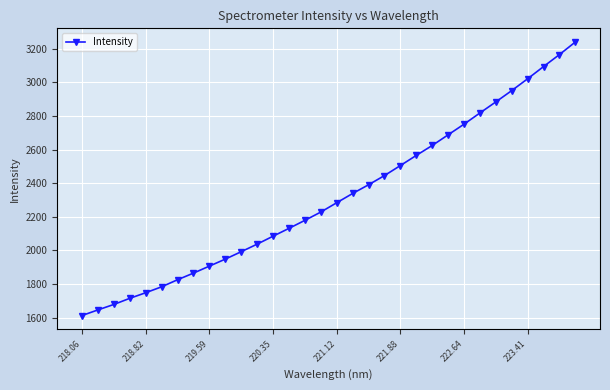

What is the difference between the maximum and second lowest values?

1595.5